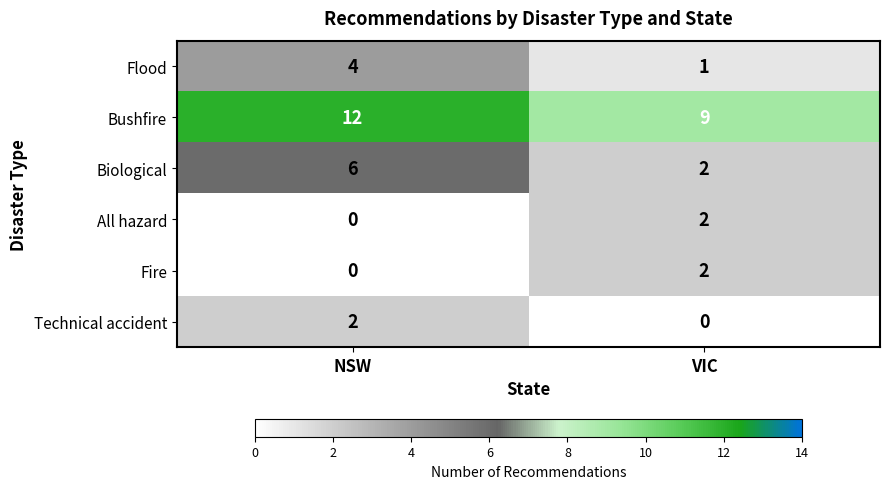

What is the difference between the Bushfire values at NSW and VIC?

3